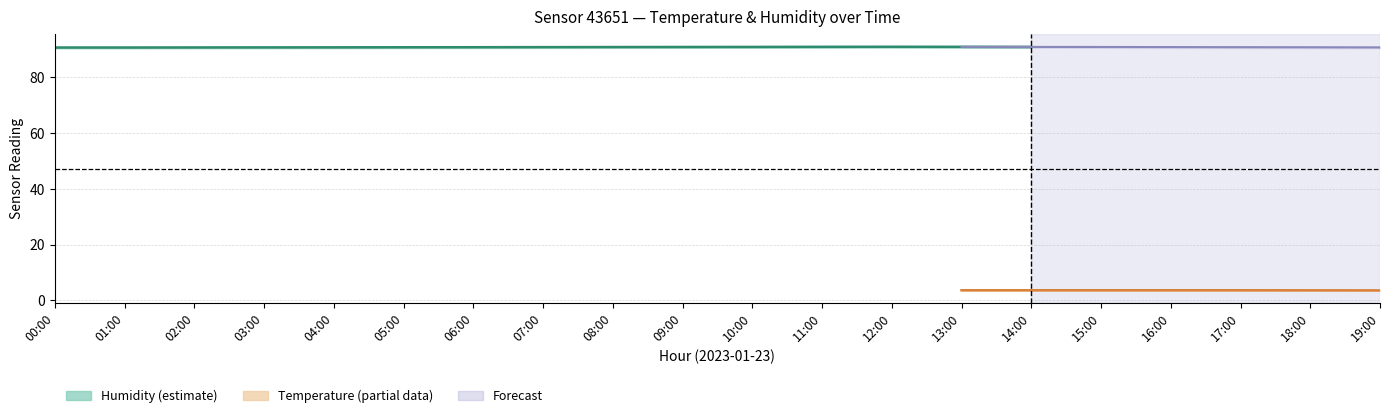

Which category has the lowest value in the humidity_upper series?

00:00